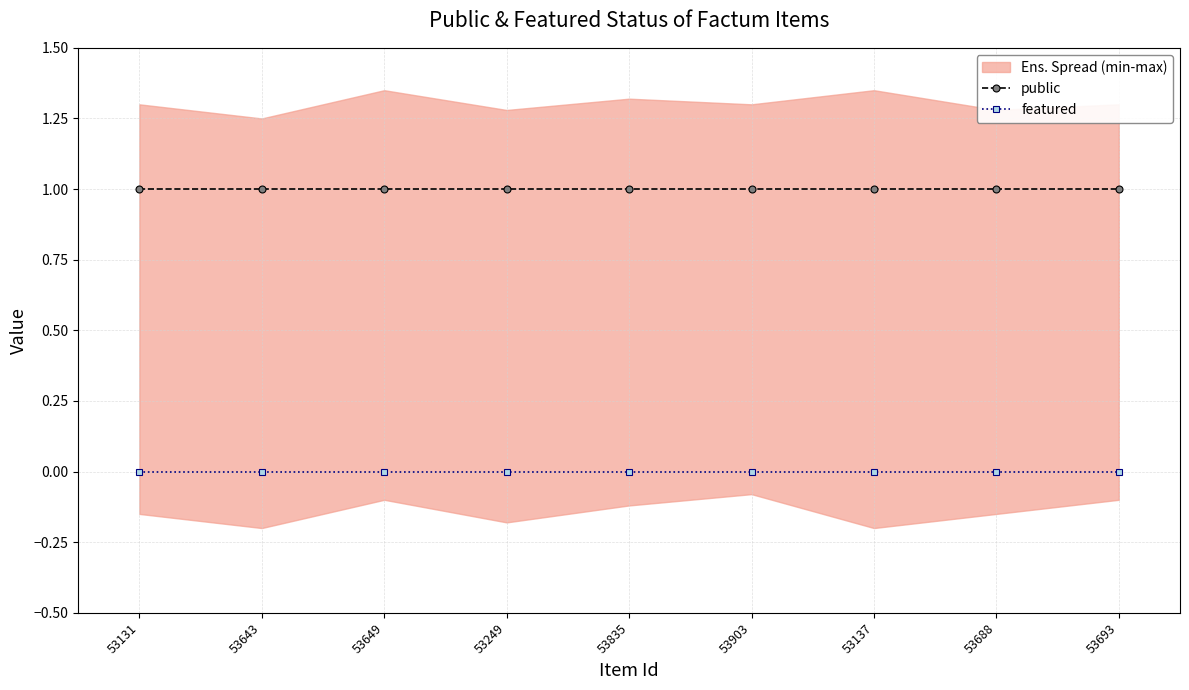

How many categories are shown in the chart?

9